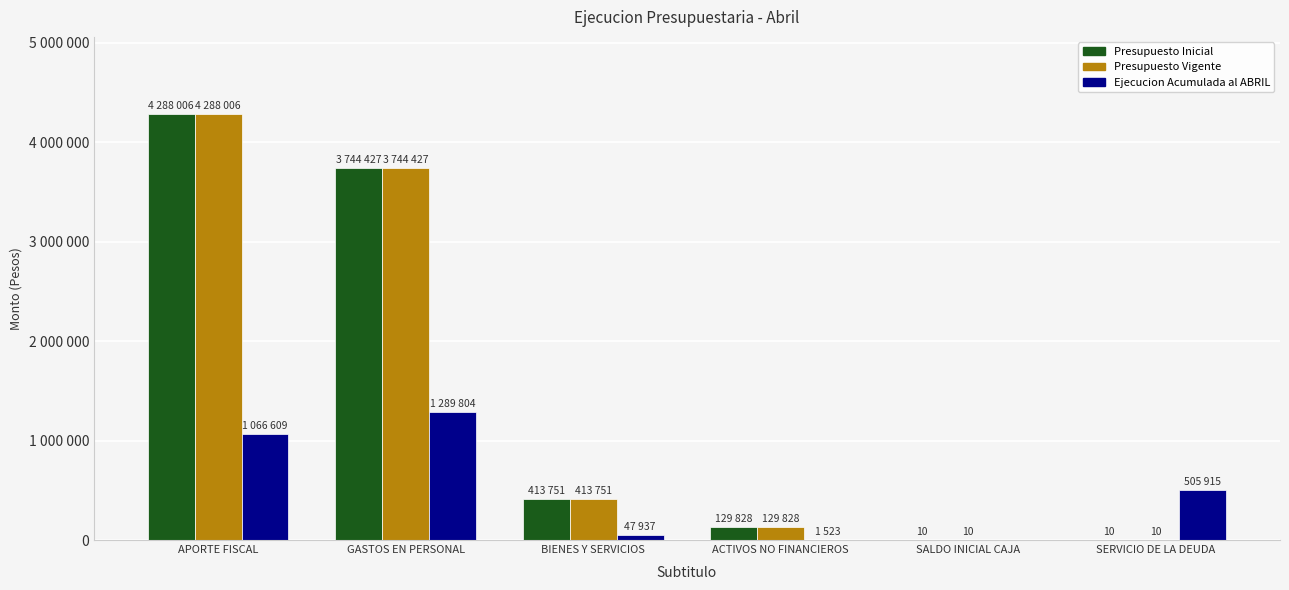

Read the Presupuesto Inicial value at APORTE FISCAL.

4288006